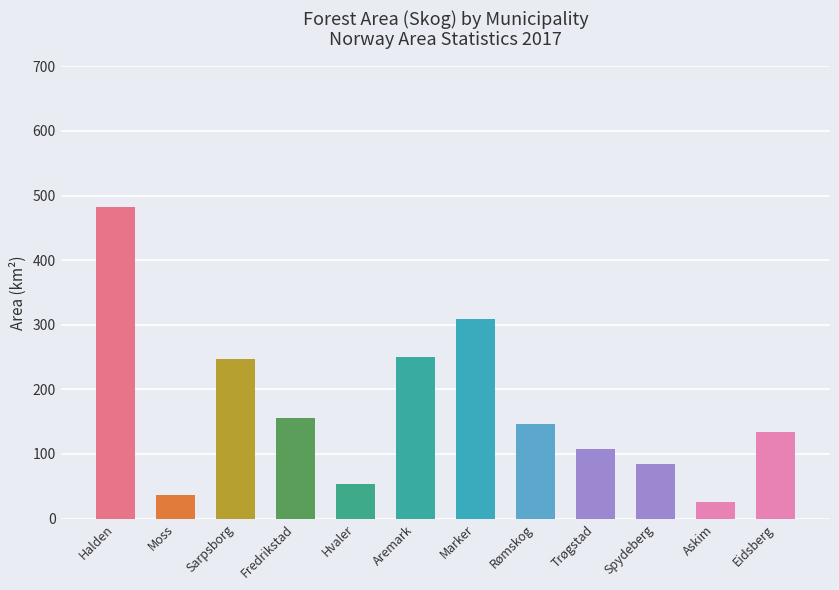

How many data points are less than 146?

6